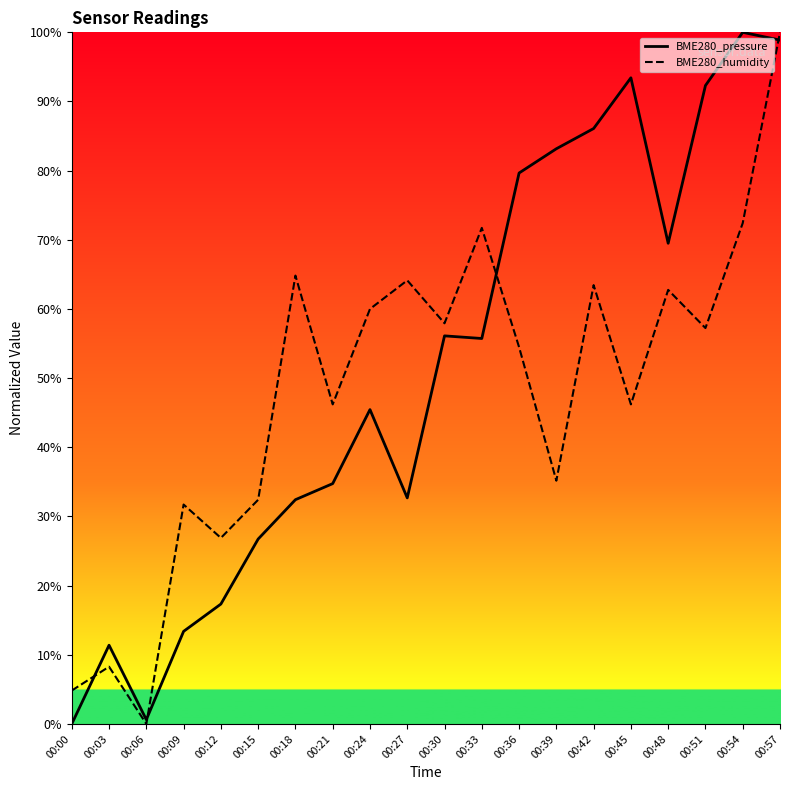

How many interior local valleys does the BME280_humidity series have?

7